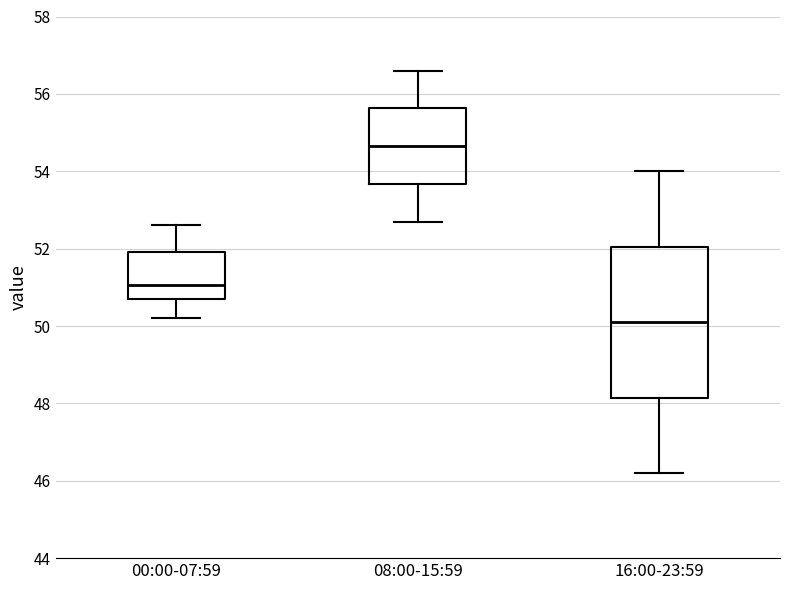

Which box is the tallest, from its lower edge to its upper edge?

16:00-23:59